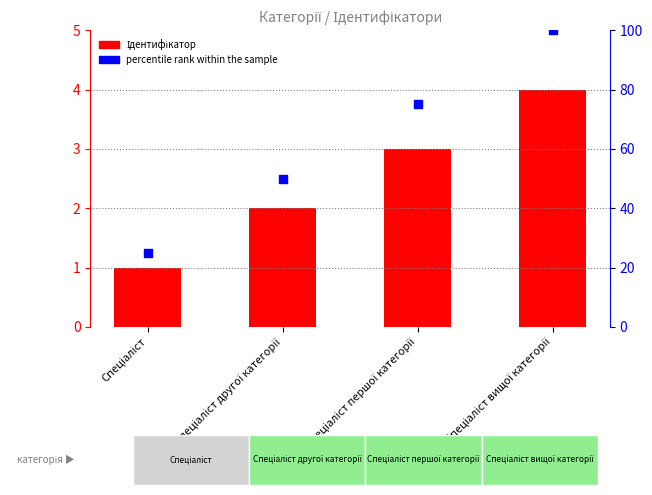

What are all the series names shown in the legend?

Ідентифікатор, percentile rank within the sample